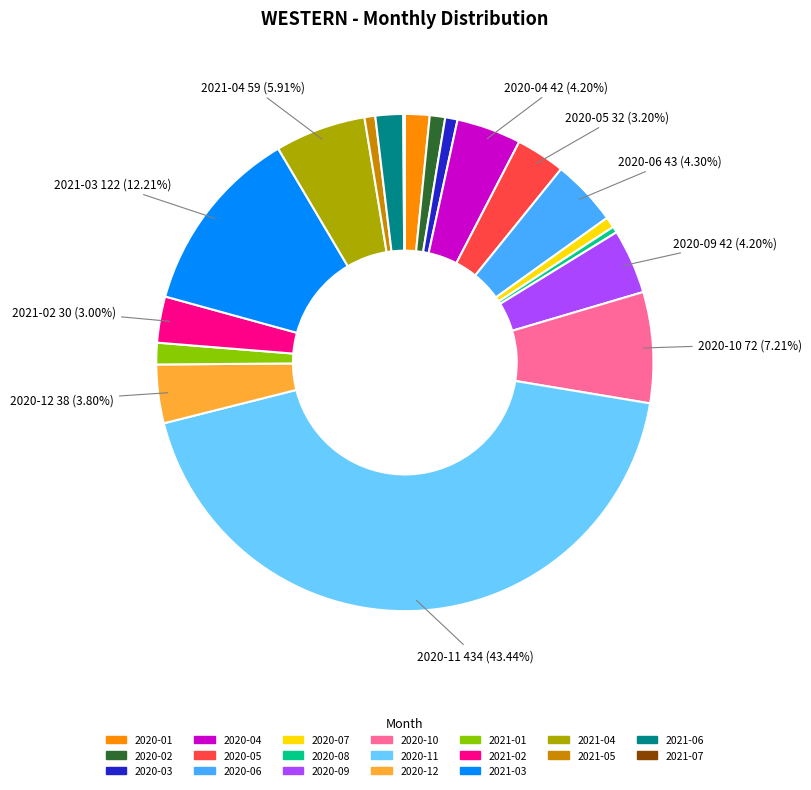

To the nearest percent, what is the difference between the largest and smallest slice percentages?

43%